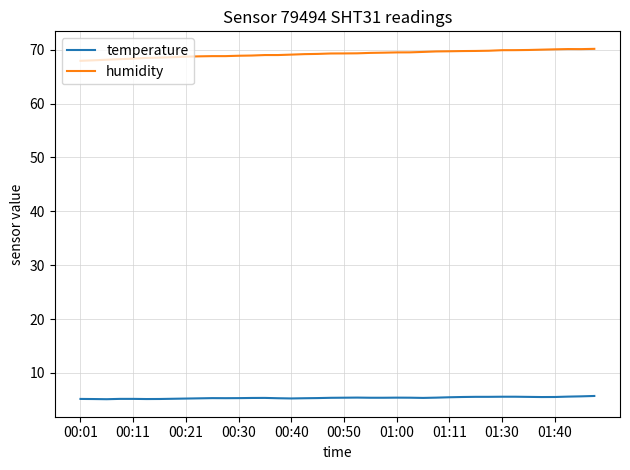

What is the maximum value for temperature?

5.7